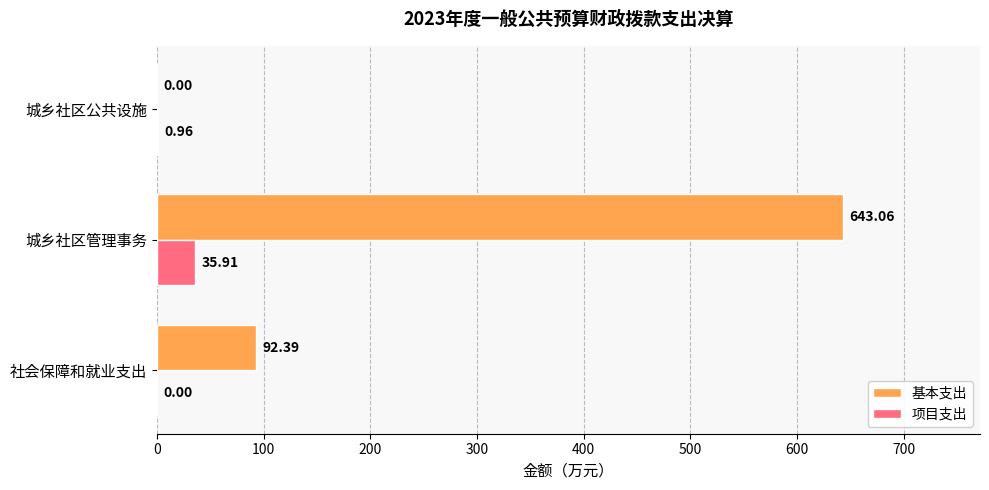

At which label is 基本支出 closest to 321?

社会保障和就业支出